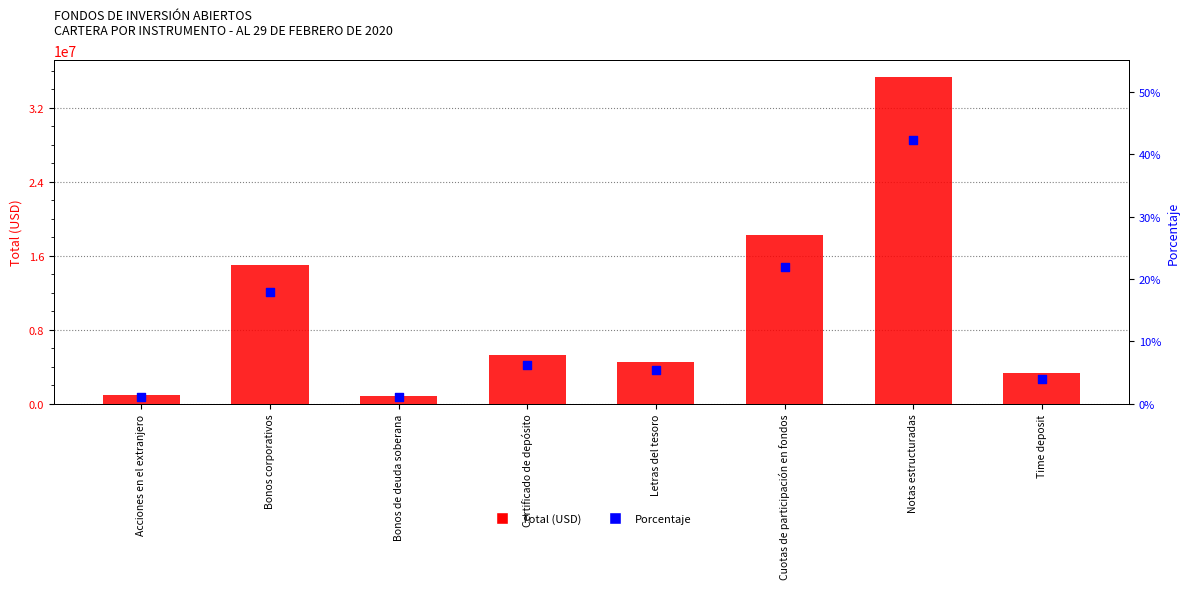

Which series contains the highest Y value?

Total (USD)